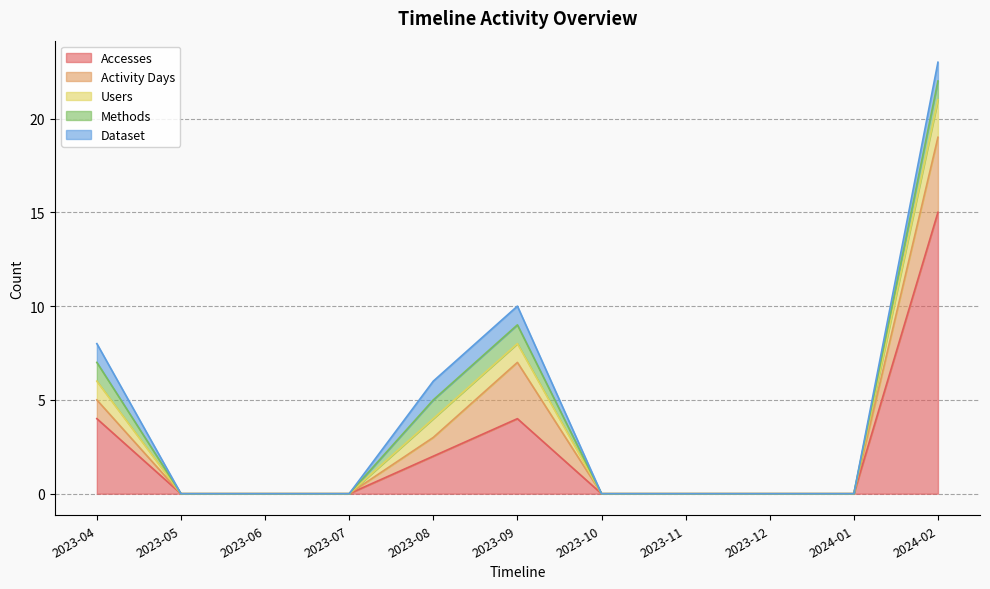

At how many categories does at least one series exceed 14?

1